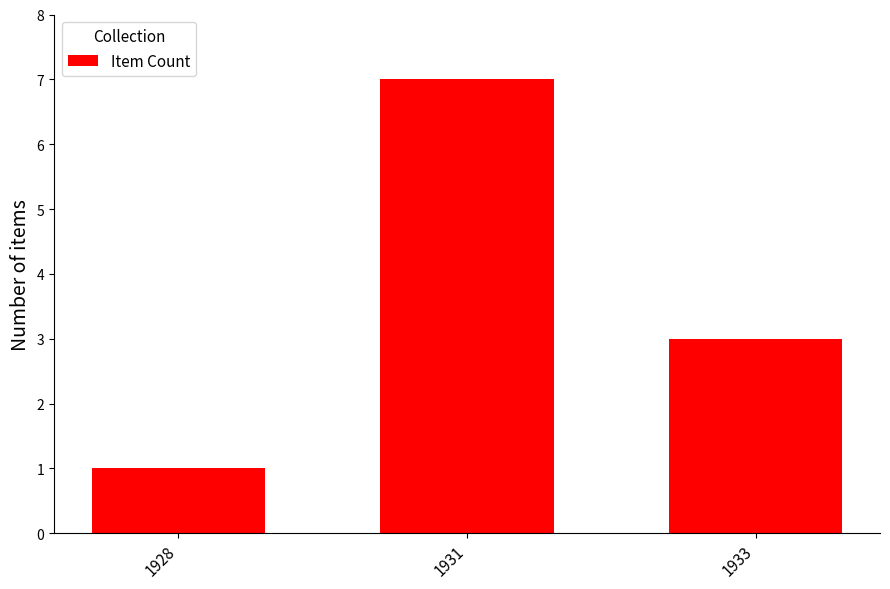

List the labels in order of value, smallest first.

1928, 1933, 1931